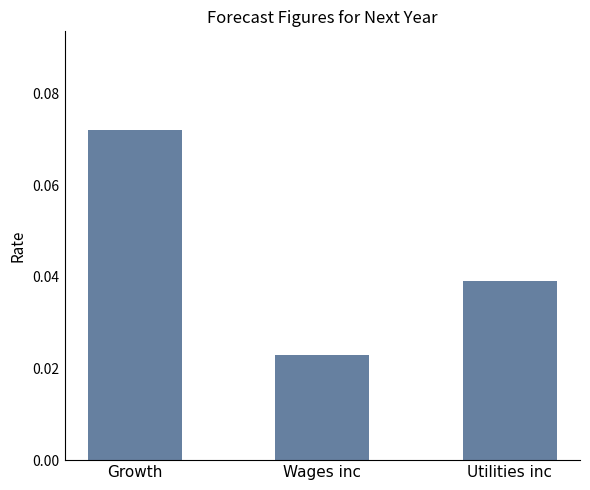

At which label is the value closest to 0?

Wages inc